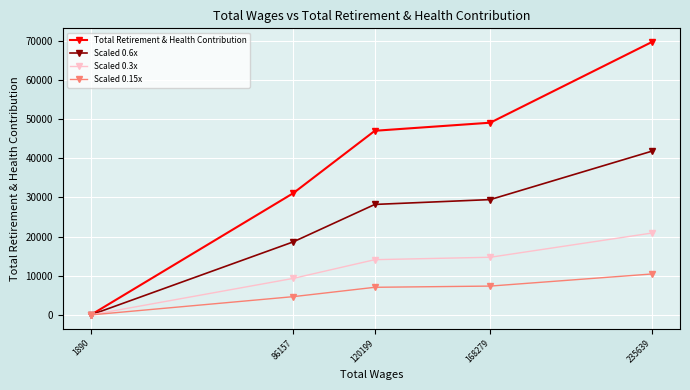

True or false: Scaled 0.15x and Total Retirement & Health Contribution intersect in this chart.

False